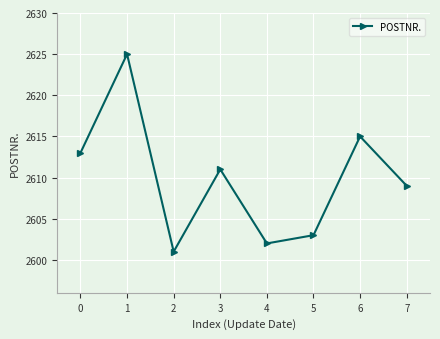

Reading left to right, what are all the values shown in this chart?

0=2613	1=2625	2=2601	3=2611	4=2602	5=2603	6=2615	7=2609